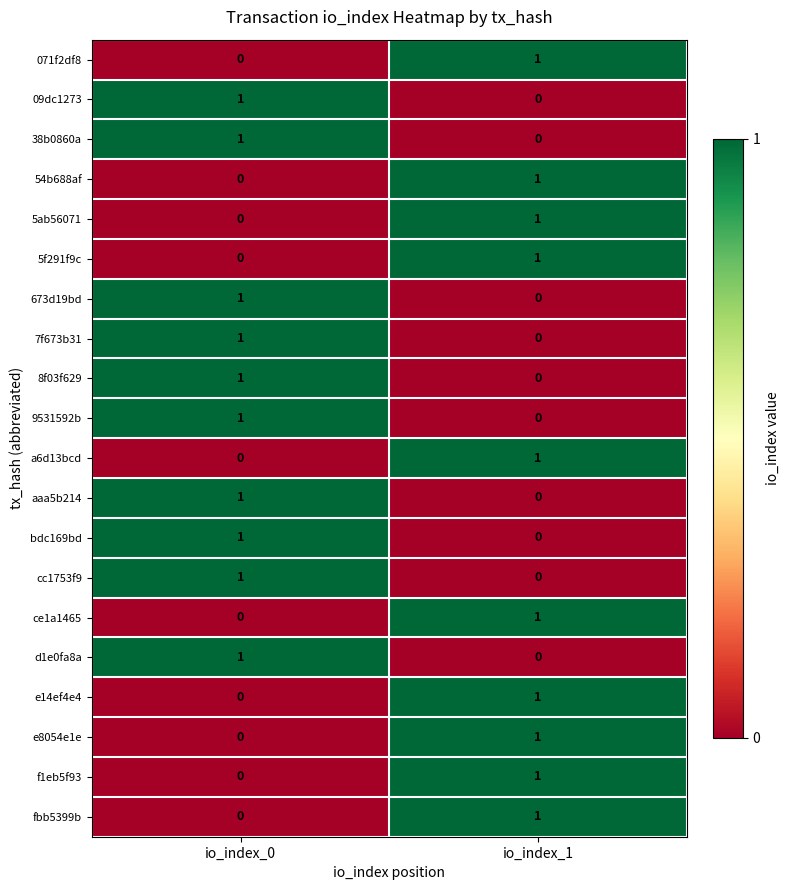

At which label is e14ef4e4 closest to 0?

io_index_0